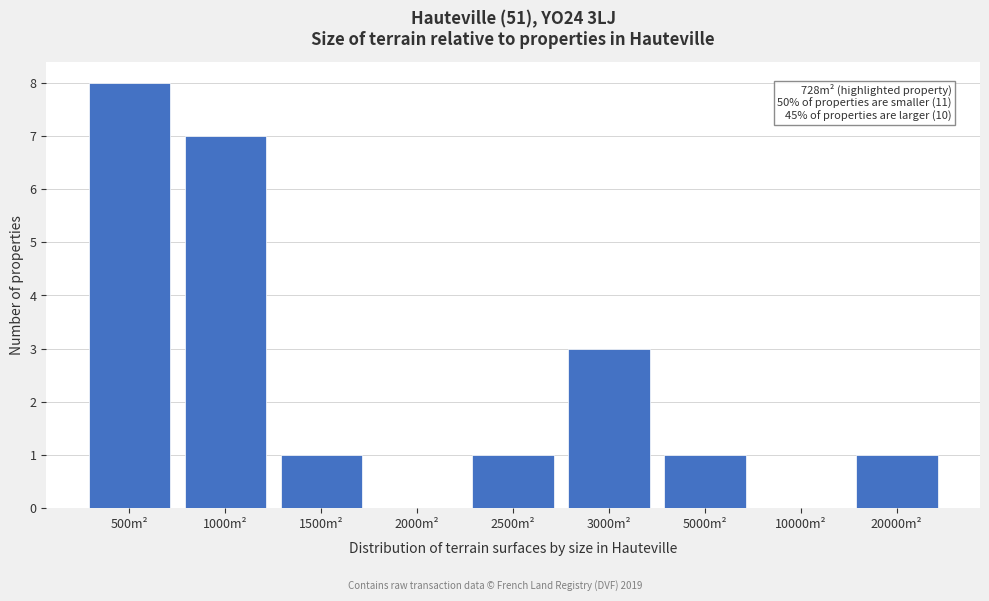

Reading left to right, extract all data points from this chart.

500m²=8	1000m²=7	1500m²=1	2000m²=0	2500m²=1	3000m²=3	5000m²=1	10000m²=0	20000m²=1